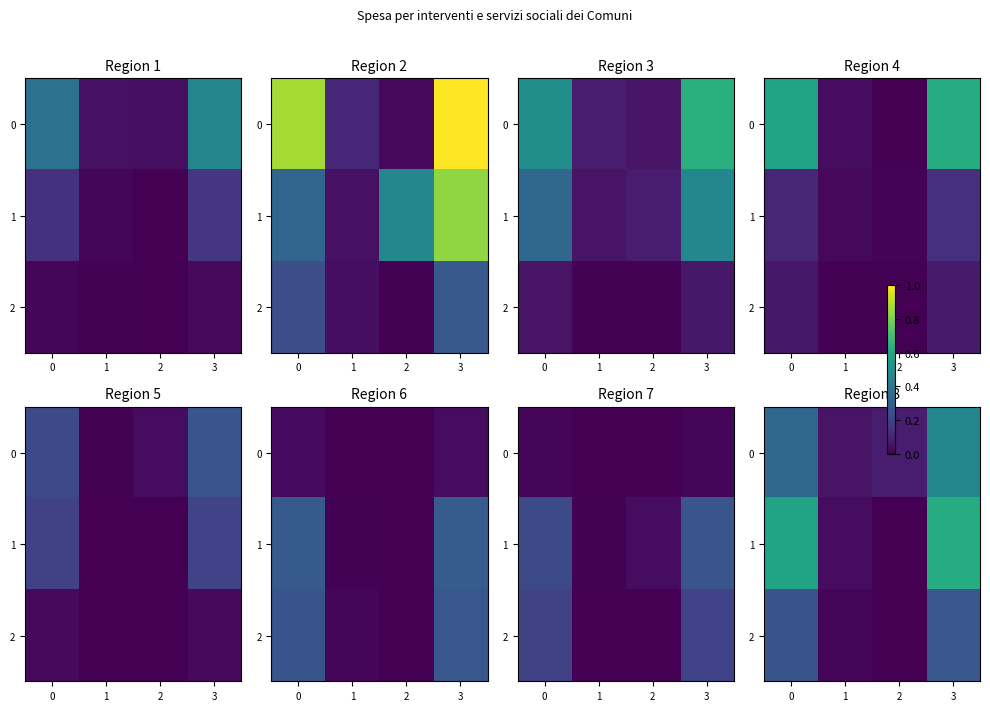

What is the sum of the 0 values at 1 and 3?

0.5